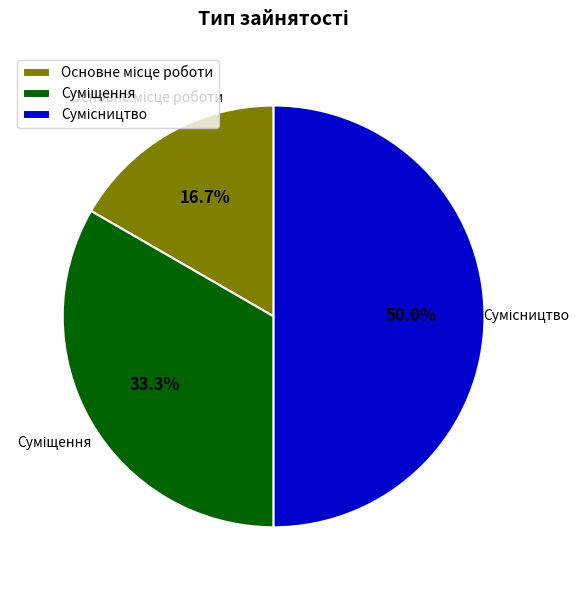

Combined, do Основне місце роботи and Суміщення account for over 50%?

No